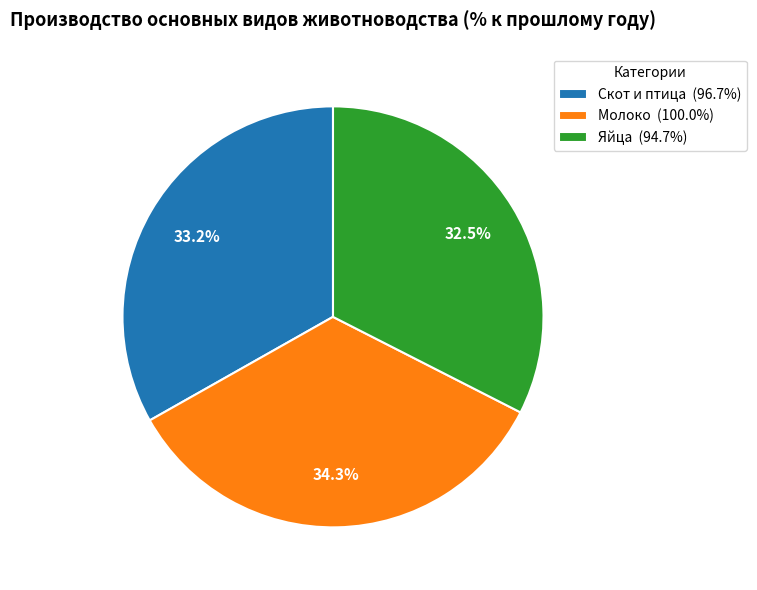

What is the total percentage of Молоко and Скот и птица?

67.5%